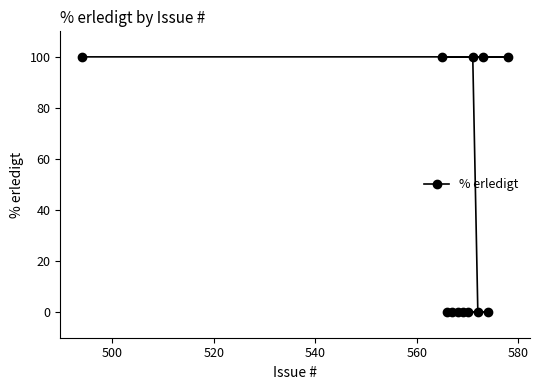

What is the greatest value displayed?

100